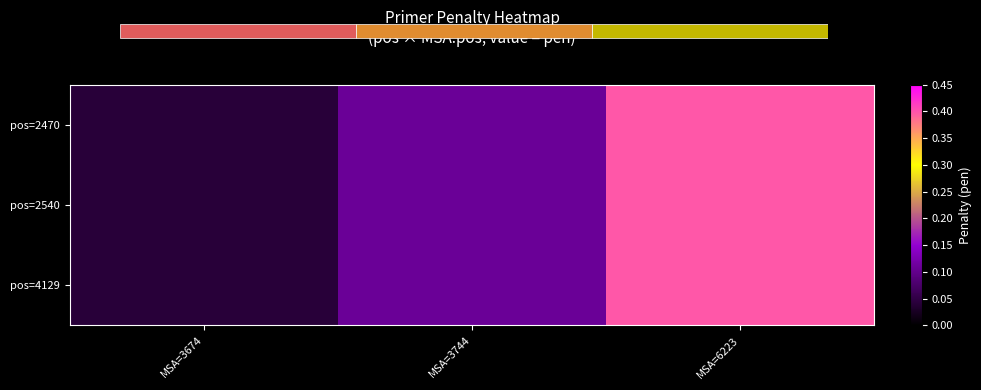

What is the sum of all pos=2540 values?

0.5